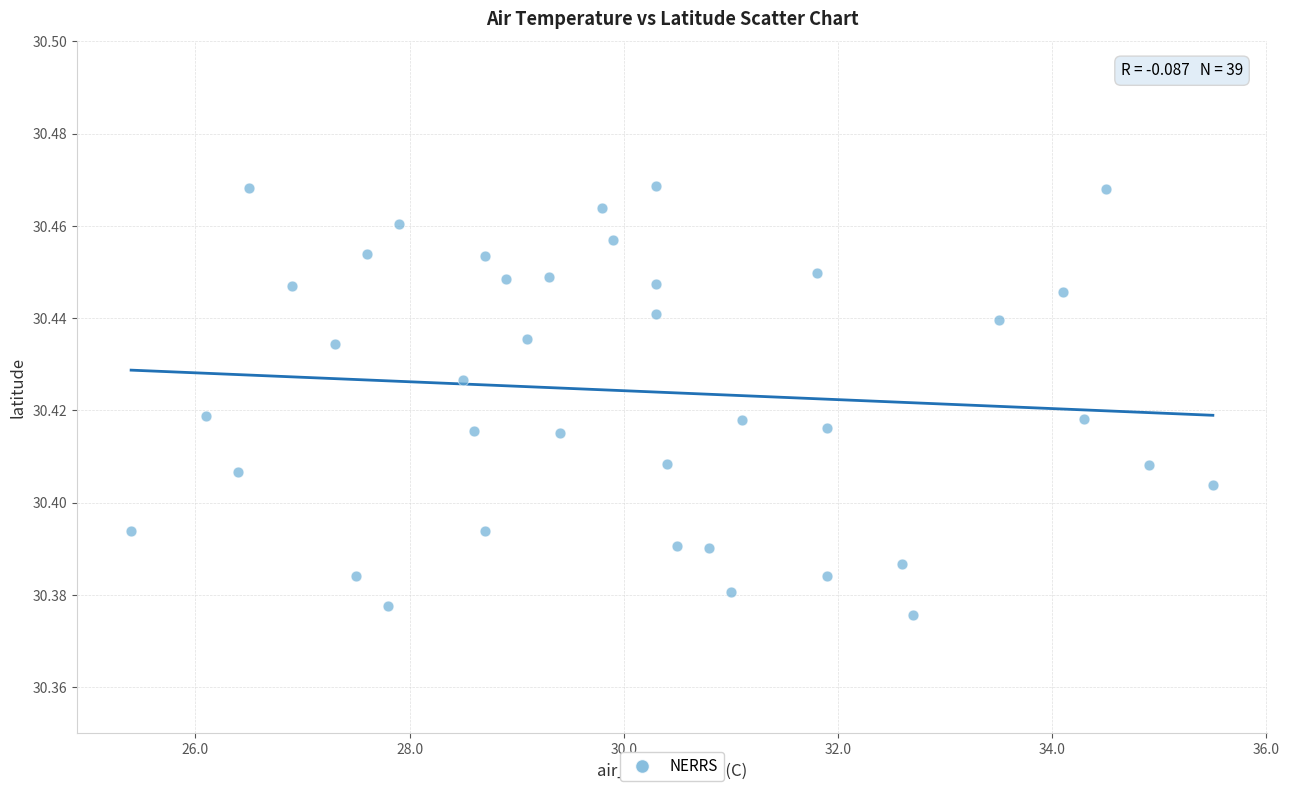

What is the range of X values (max minus min)?

10.1